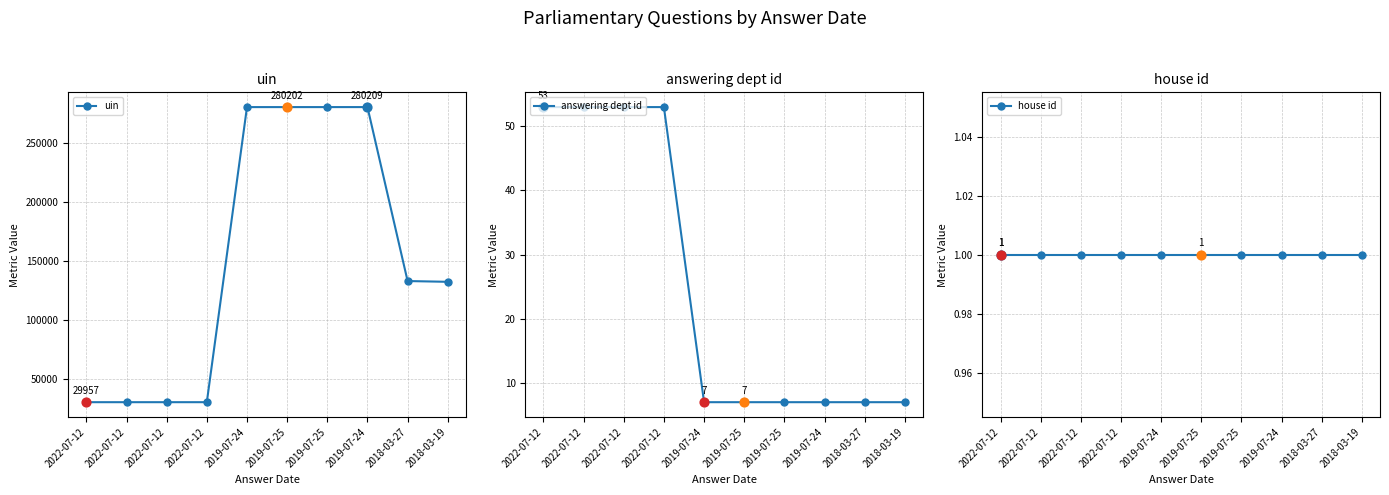

What is the total value across all series at 2022-07-12?

30011